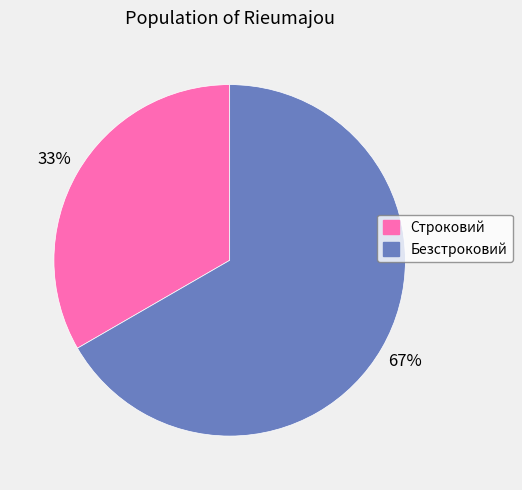

What percentage is the Безстроковий slice, to the nearest percent?

67%